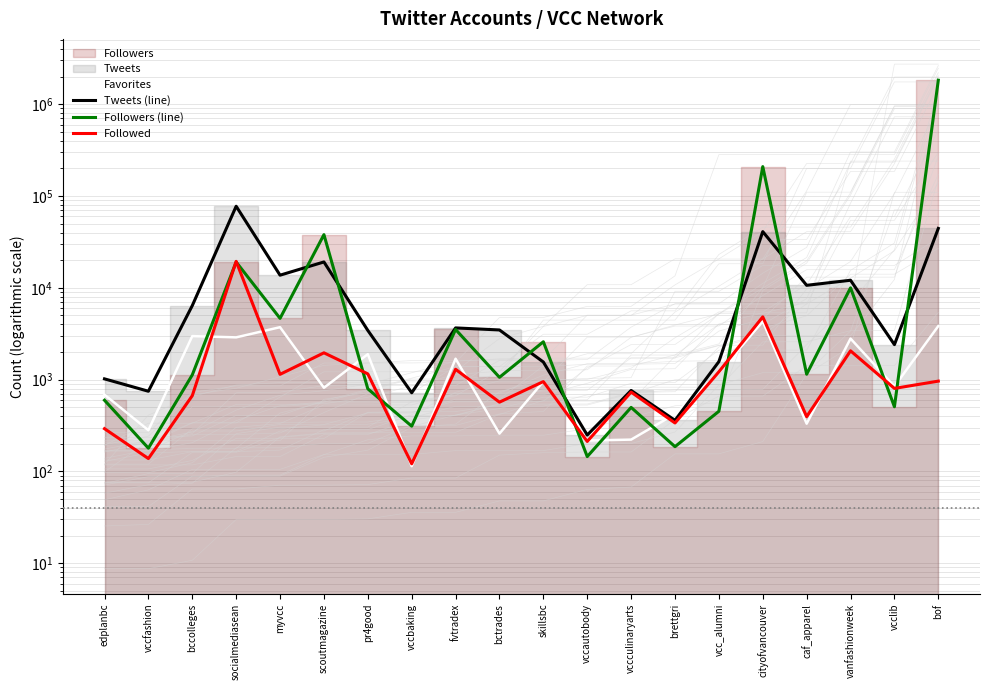

The Followed series shows 86 at vccfashion. True or false?

False